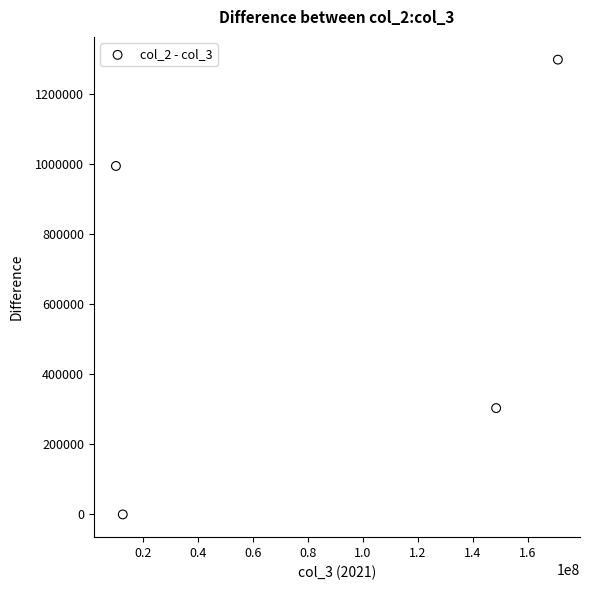

What is the average Y value?

649000